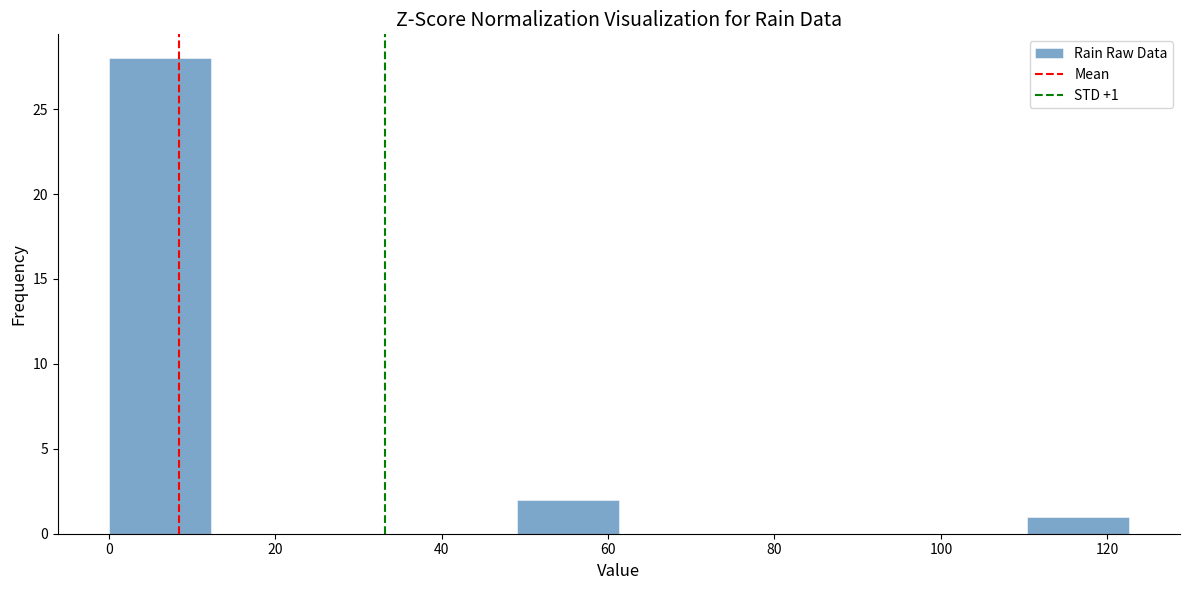

Over which range of the x-axis is the bar tallest?

0 to 12